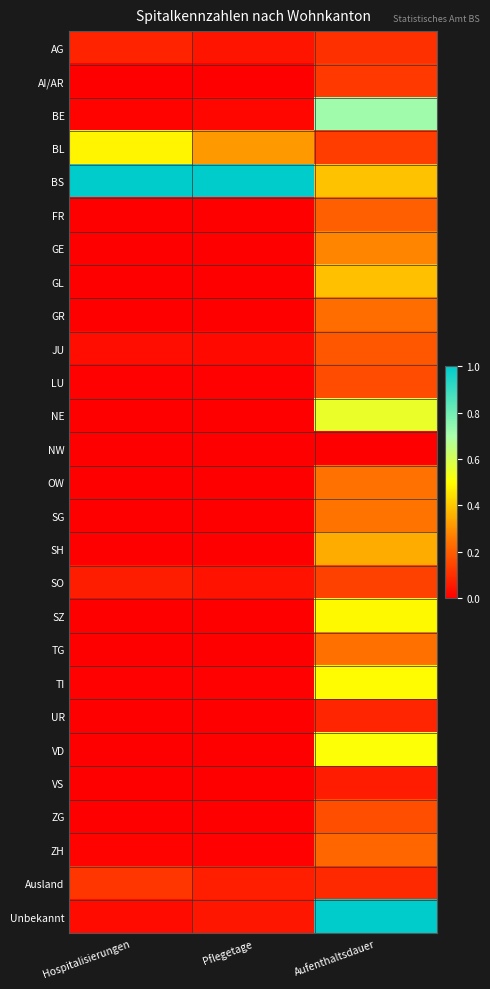

How many distinct data groups are displayed?

27